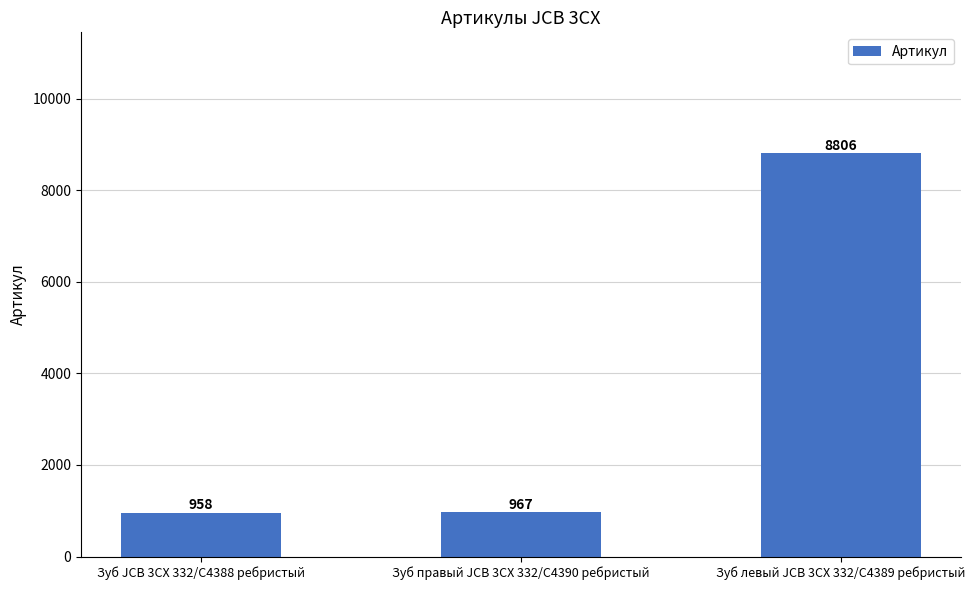

What is the sum of the values at Зуб левый JCB 3CX 332/C4389 ребристый and Зуб правый JCB 3CX 332/C4390 ребристый?

9773